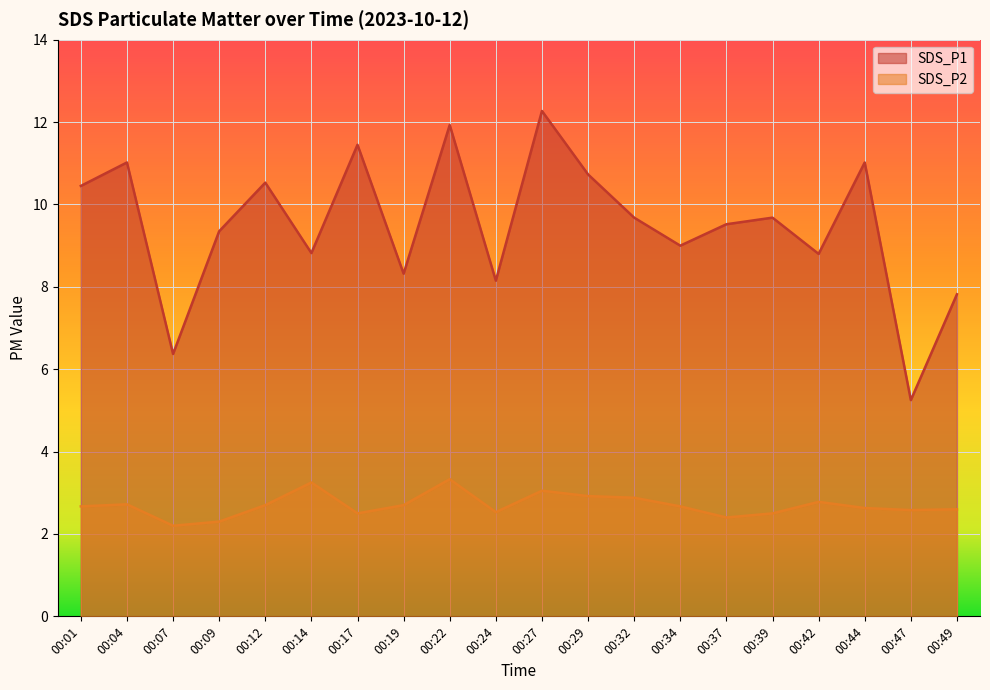

True or false: SDS_P1 and SDS_P2 cross at least once.

False